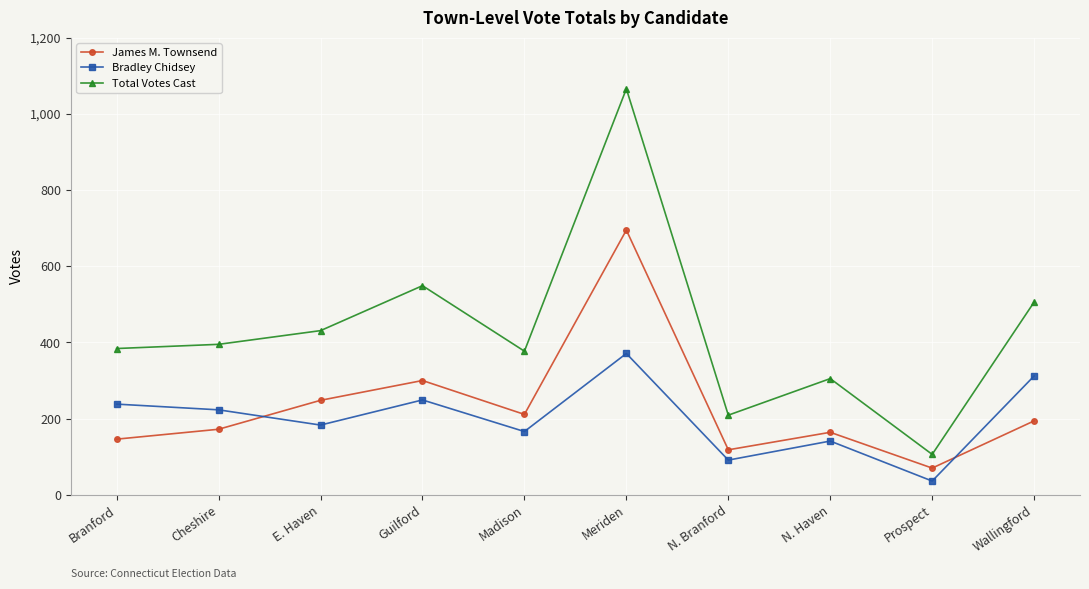

How many interior local valleys does the Total Votes Cast series have?

3